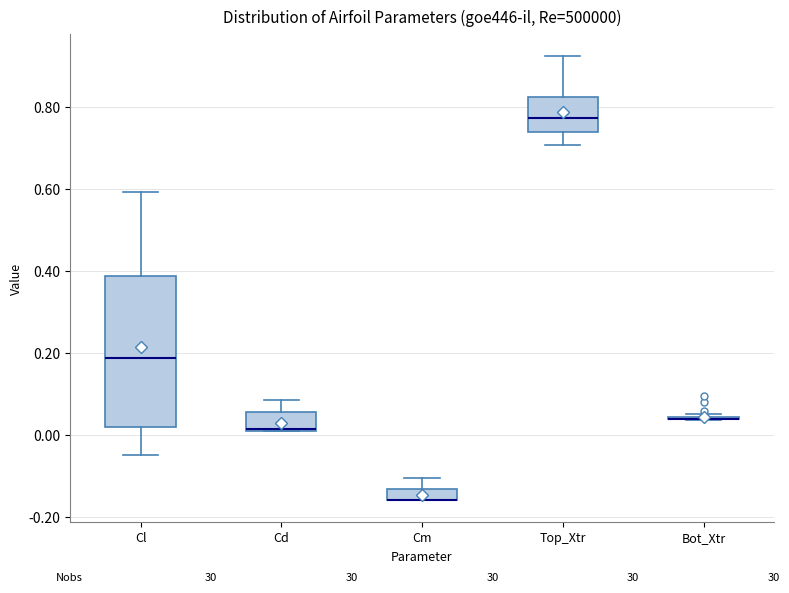

Which box is the tallest, from its lower edge to its upper edge?

Cl